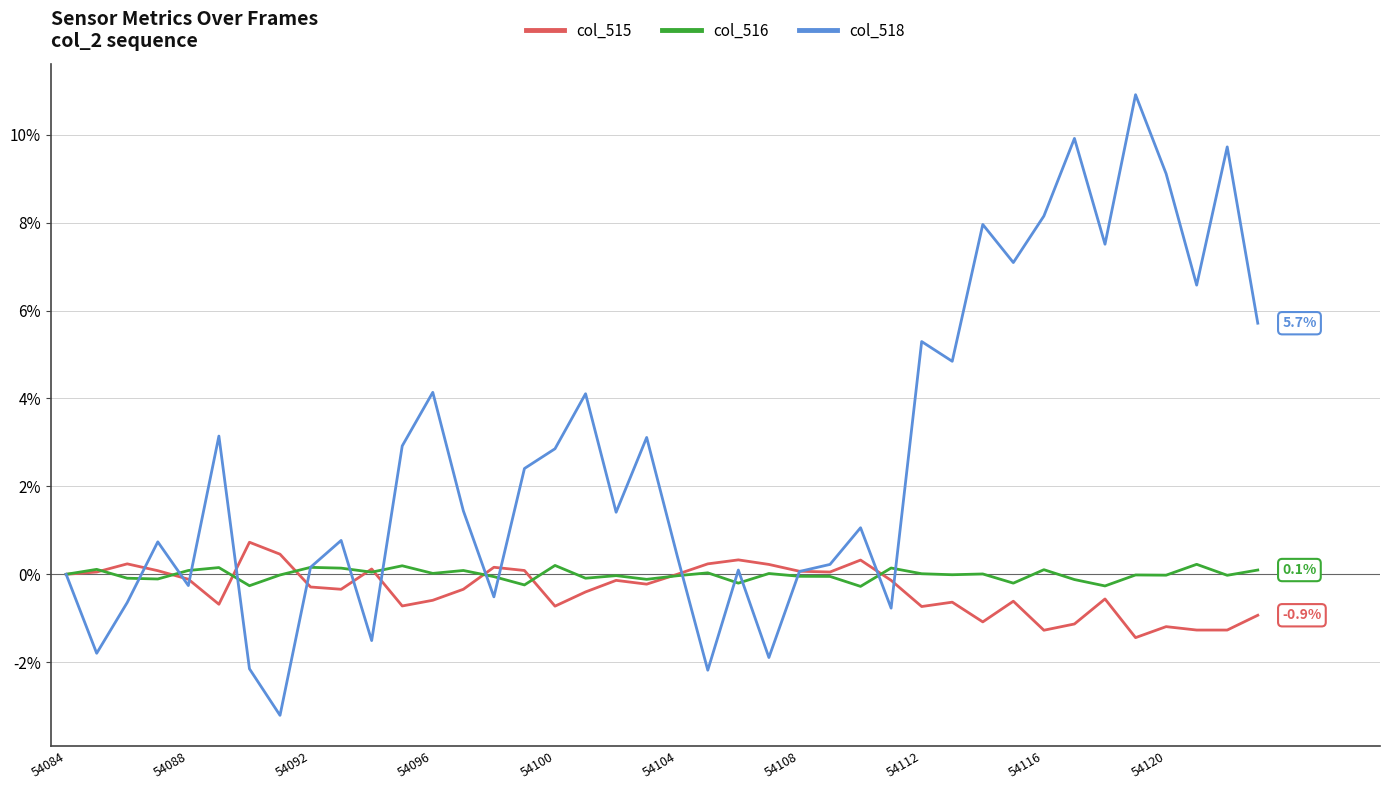

What is the minimum value shown in the chart?

-3.2